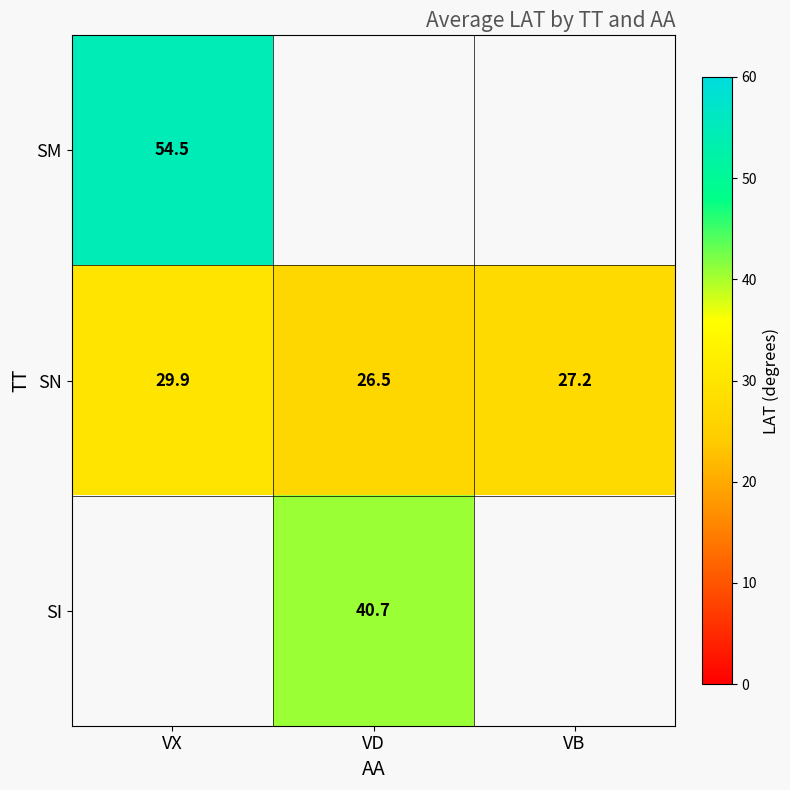

Is the value of SI at VX greater than the value of SM at VB?

No